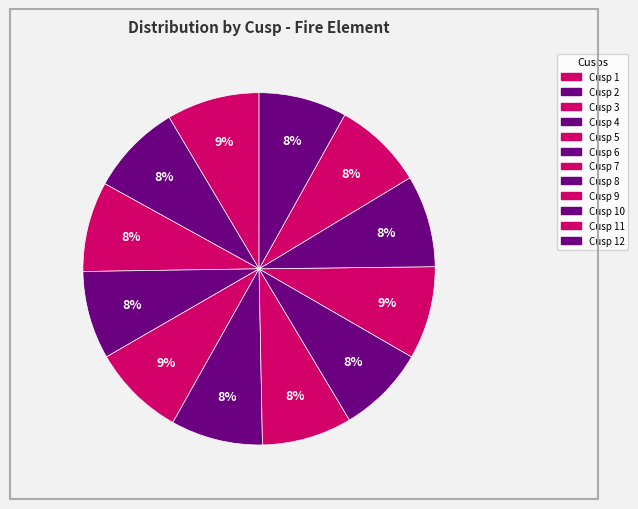

Which slice is the largest?

Cusp 1